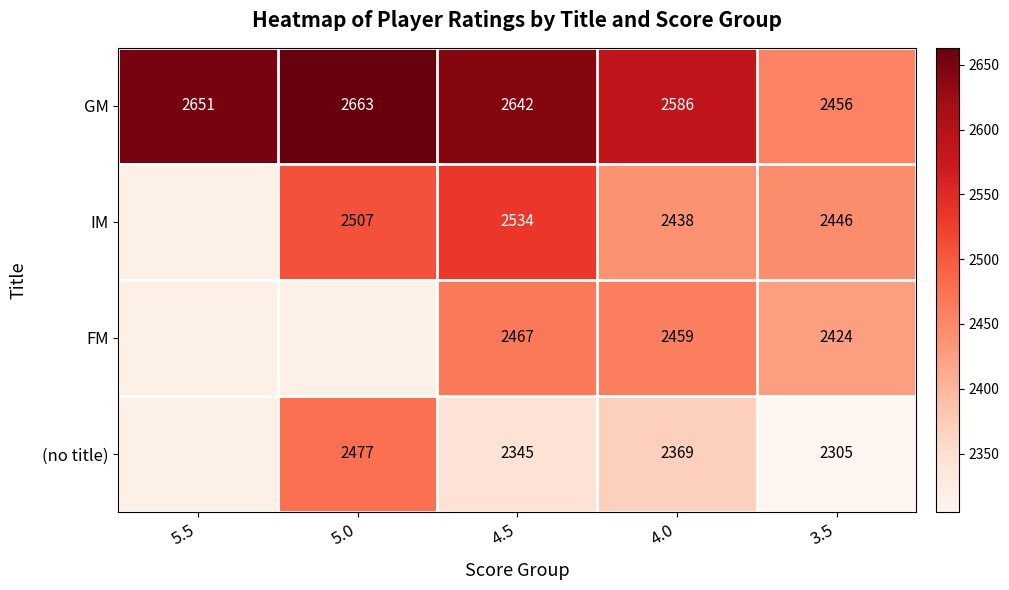

Between 5.0 and 5.5, which is larger?

5.0